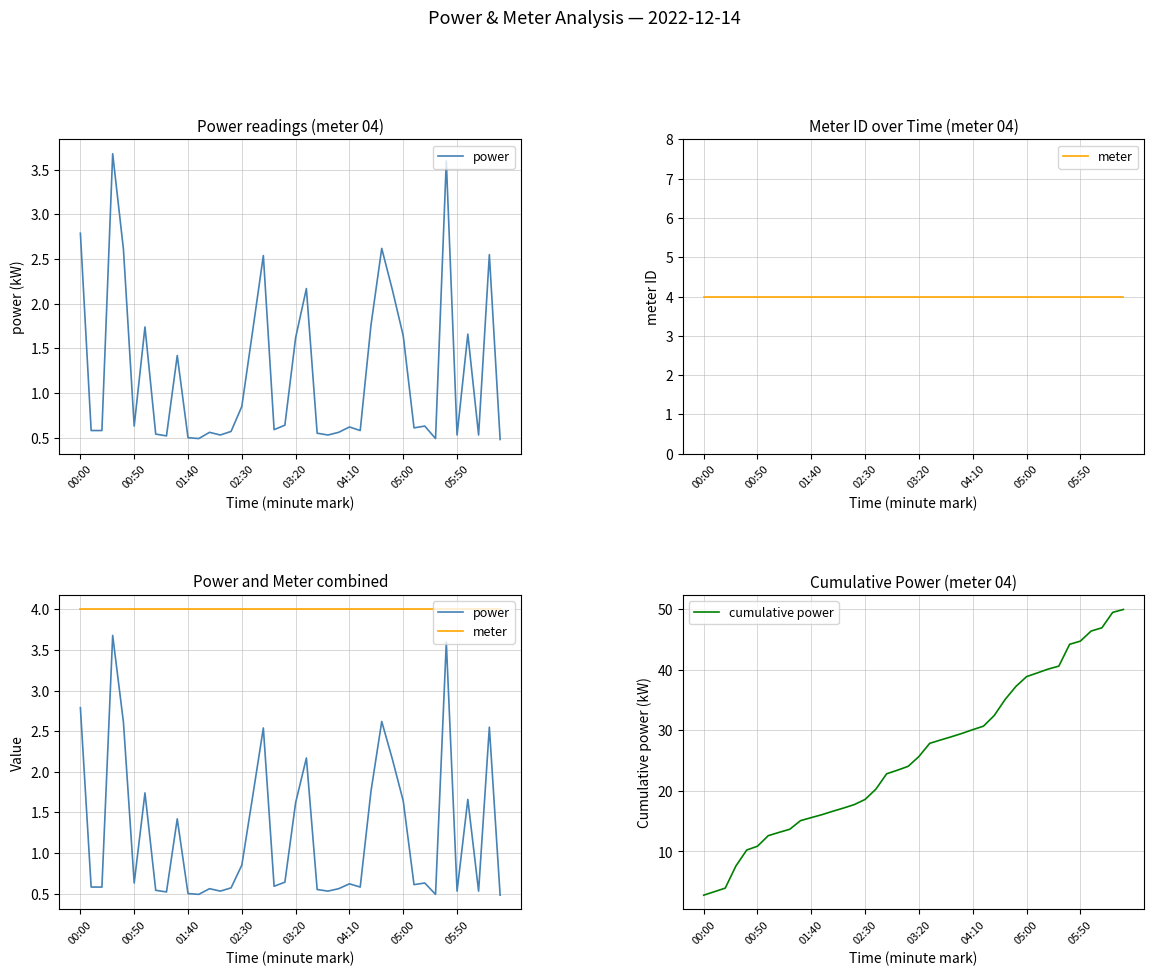

True or false: cumulative power and power cross at least once.

False